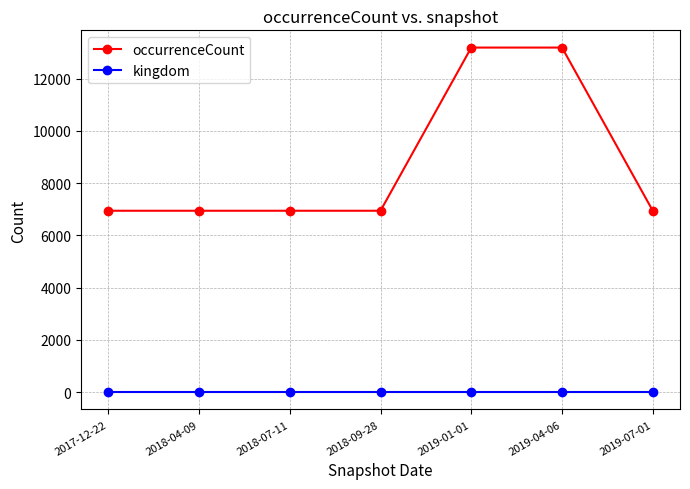

Which series has the largest total across all categories?

occurrenceCount